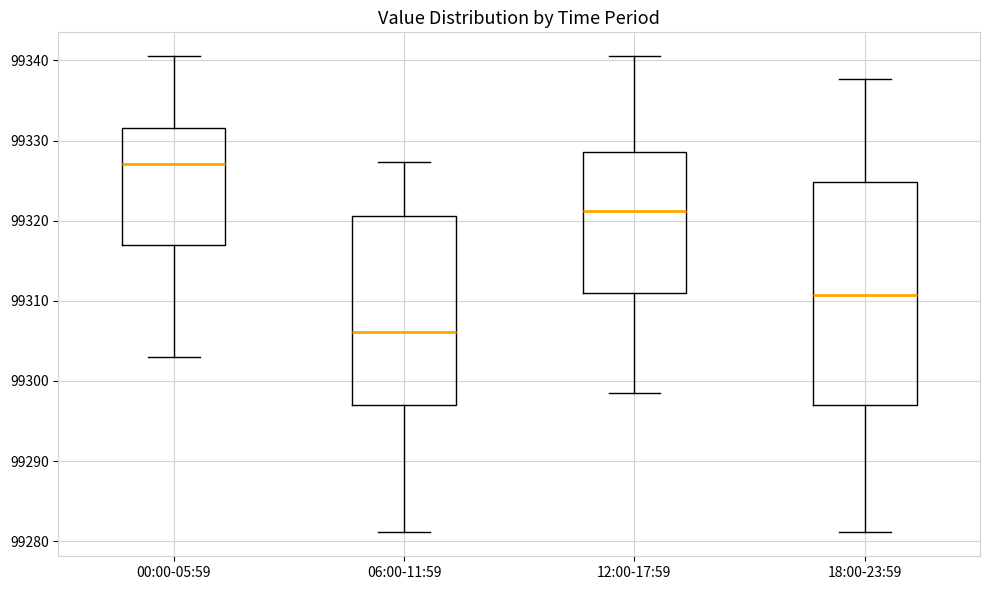

Which box's median line is the lowest?

06:00-11:59